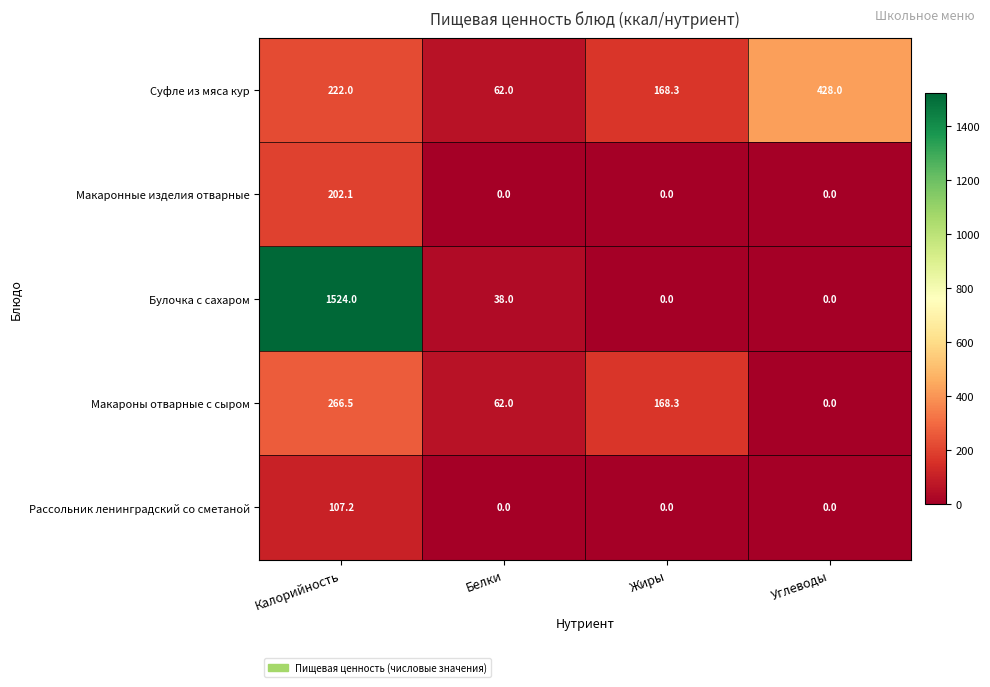

Which series has the largest range (max minus min)?

Булочка с сахаром